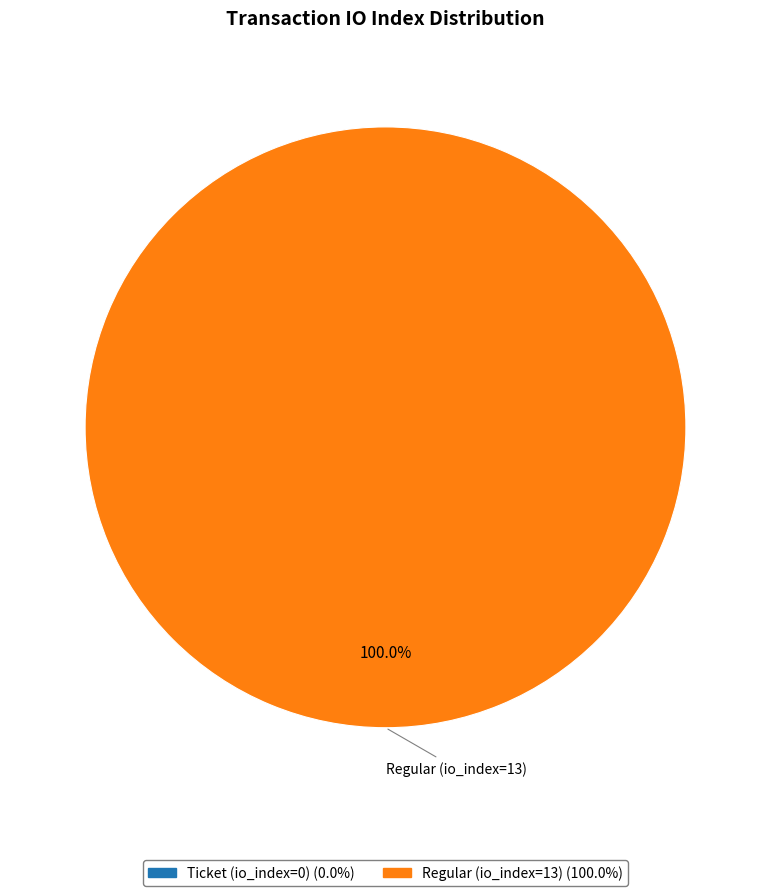

What is the change in value from Ticket (0) to Regular (13)?

+13